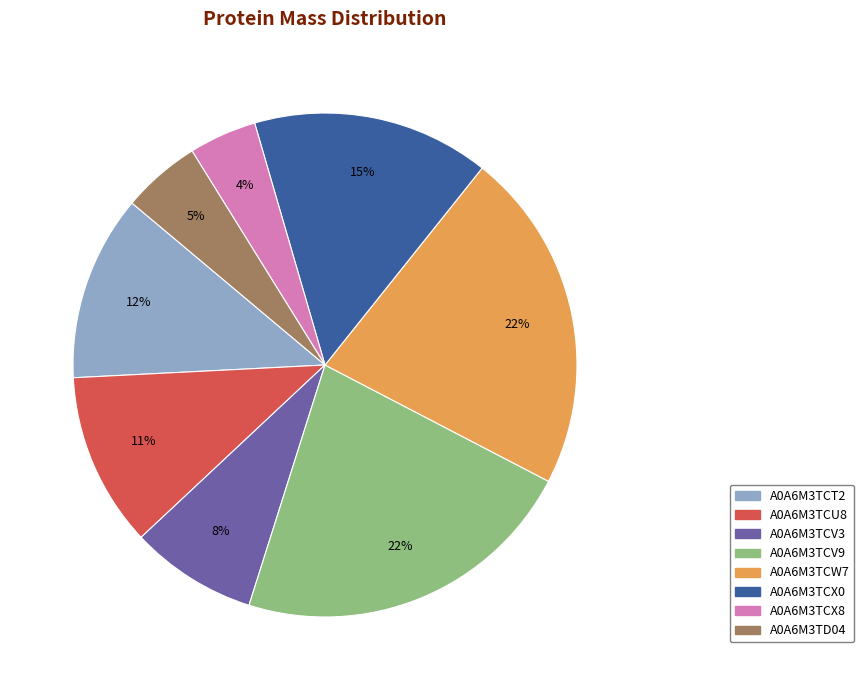

To the nearest percent, what is the average slice percentage?

12%